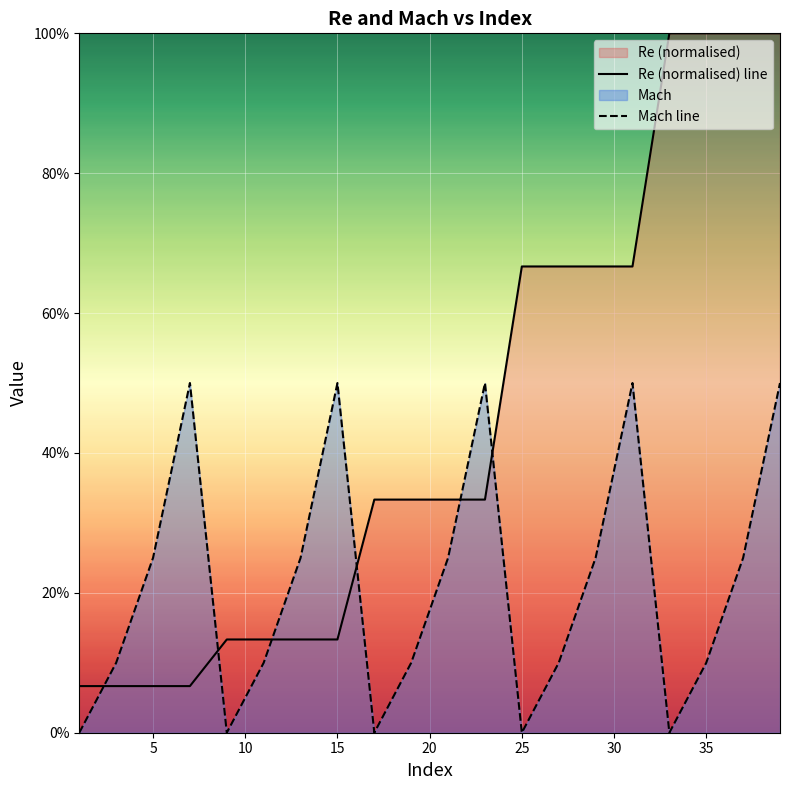

Does the chart display data point markers on the line(s)?

No